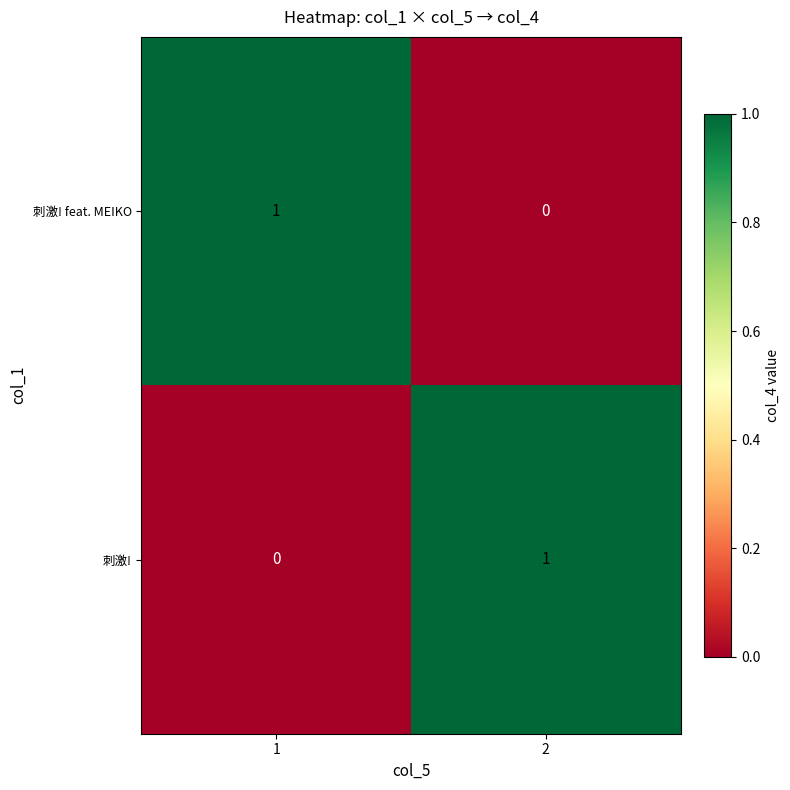

How many categories are shown in the chart?

2